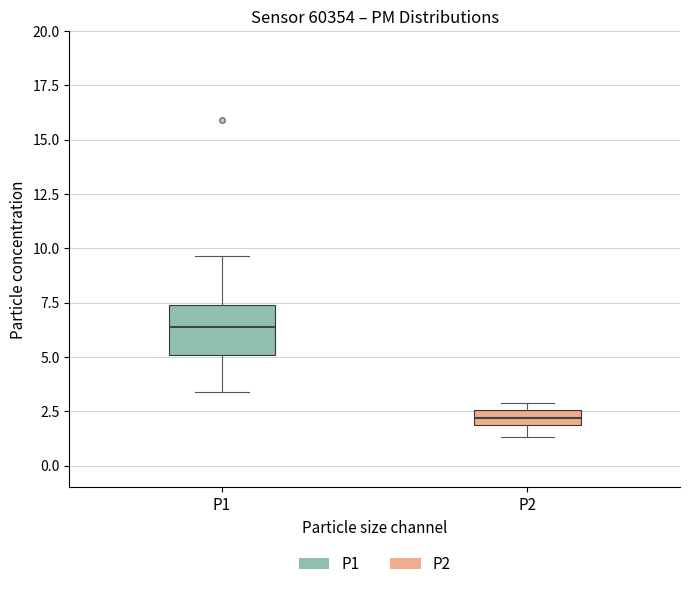

Comparing the boxes themselves (not the whiskers), which one is the tallest?

P1